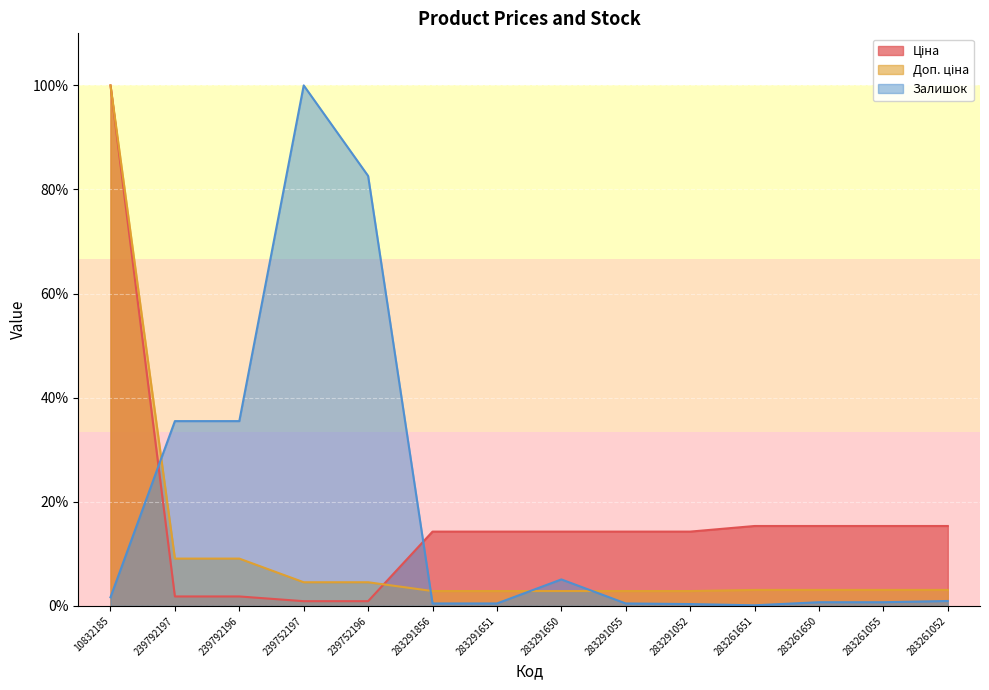

What is the label of the 13th point from the right?

239792197